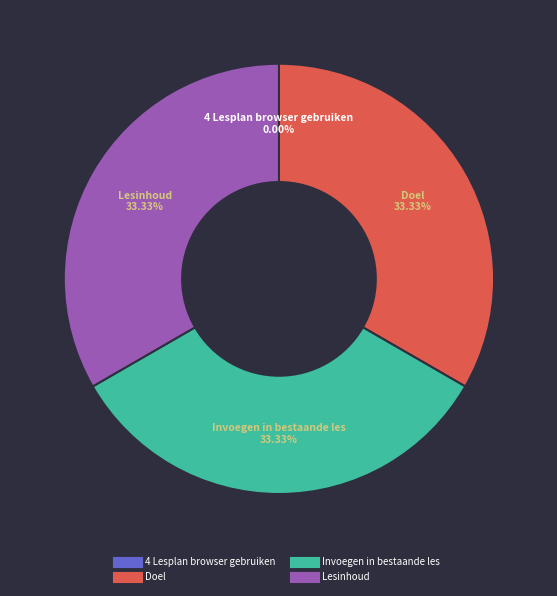

Approximately how many times larger is the value at Lesinhoud compared to Invoegen in bestaande les?

1.0